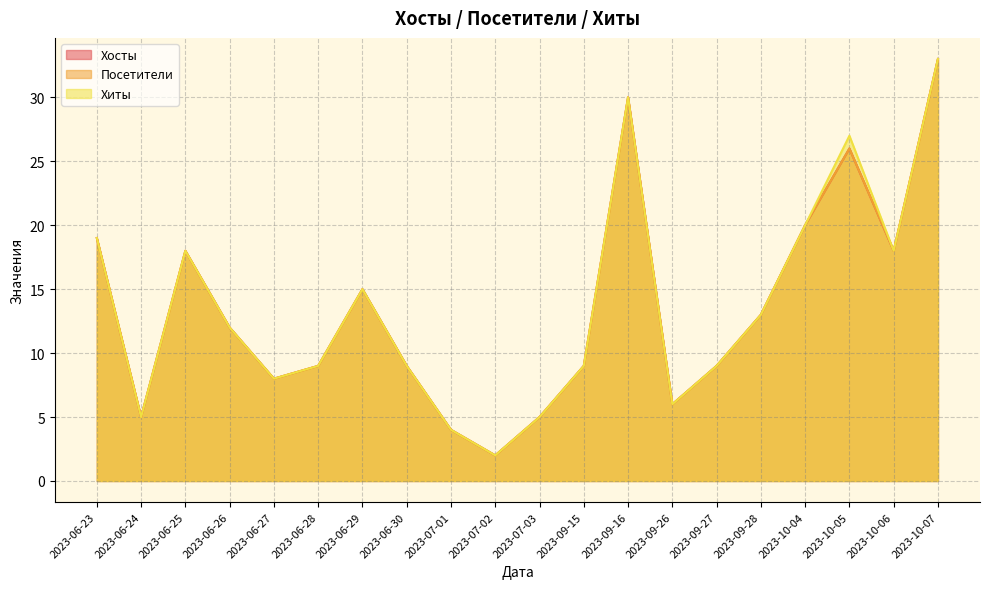

List the series in order of their peak value, lowest first.

Хосты, Посетители, Хиты